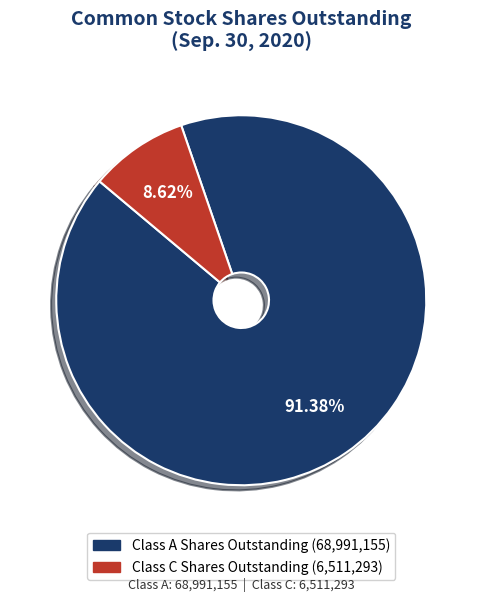

What is the total percentage of Class A Shares Outstanding and Class C Shares Outstanding?

100.0%